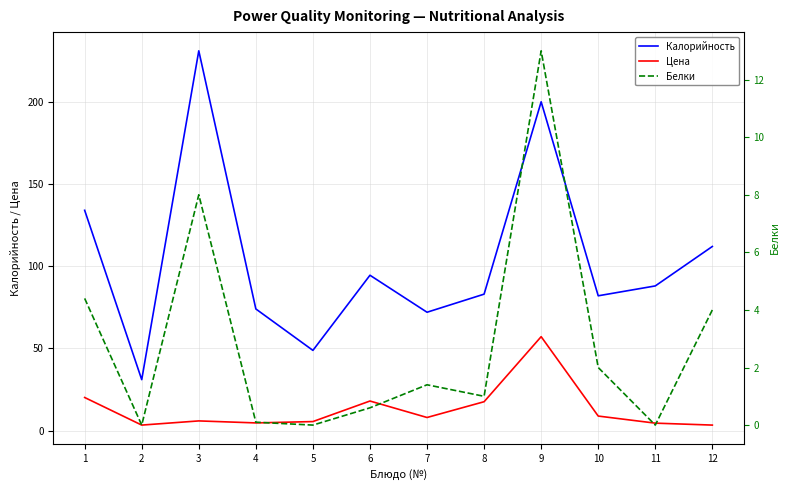

What is the difference between the Калорийность values at 10 and 11?

6.0